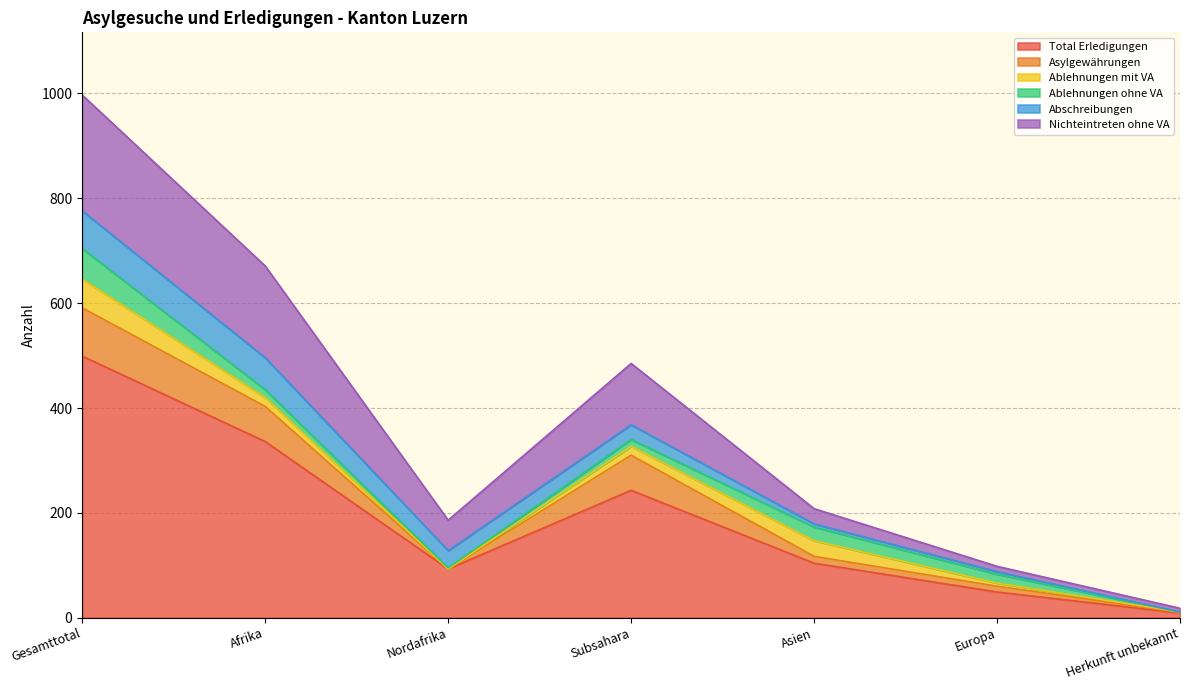

Which label corresponds to the largest value in the chart?

Gesamttotal